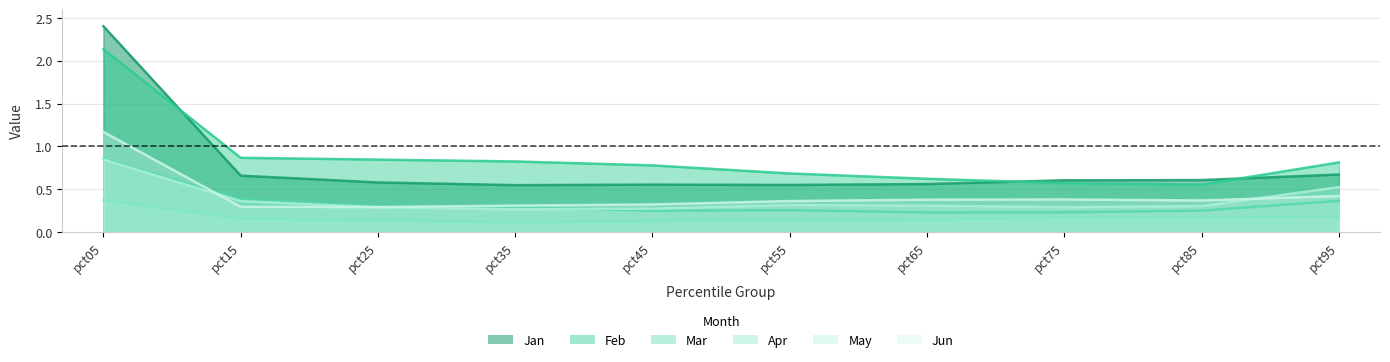

Between which two adjacent categories do Feb and Jan first intersect?

pct05 and pct15